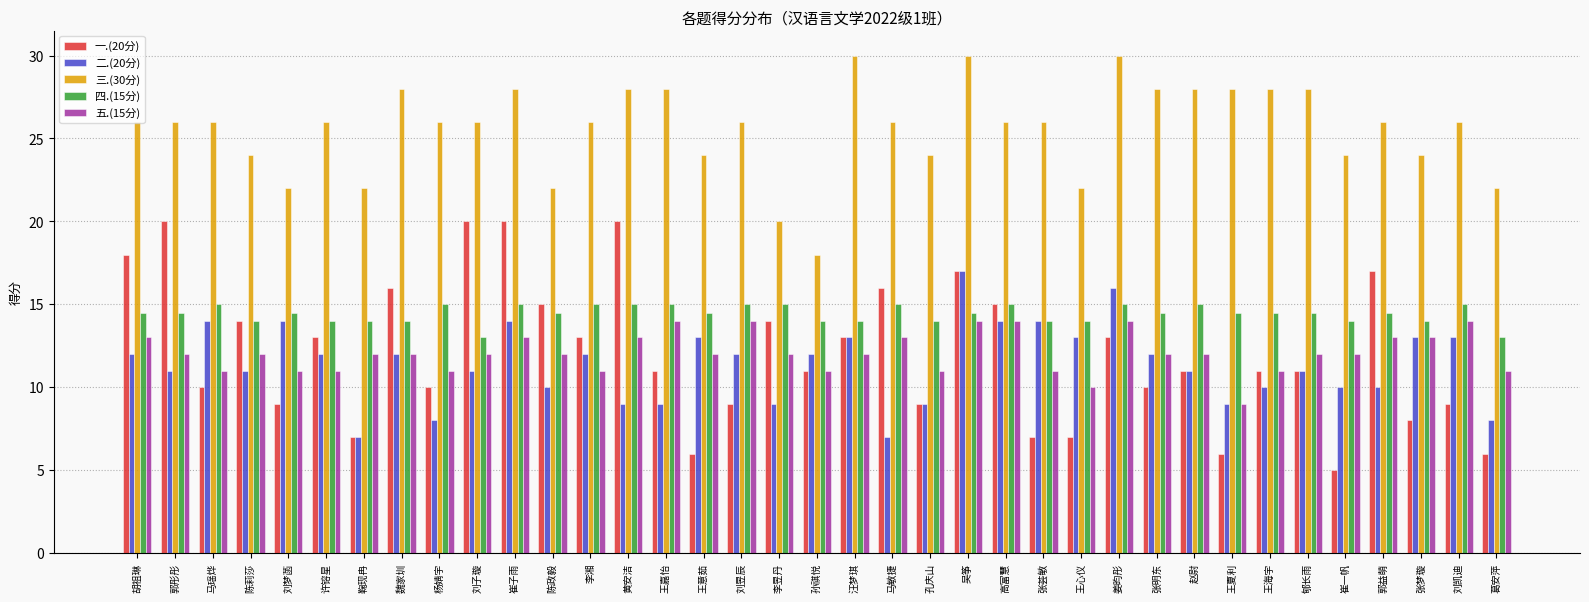

Is the value of 二.(20分) at 刘子璇 greater than the value of 四.(15分) at 李湘?

No